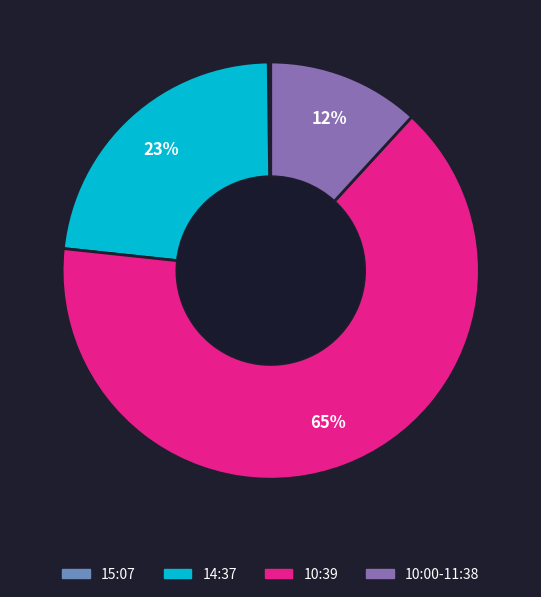

Is there a majority slice in this chart?

Yes